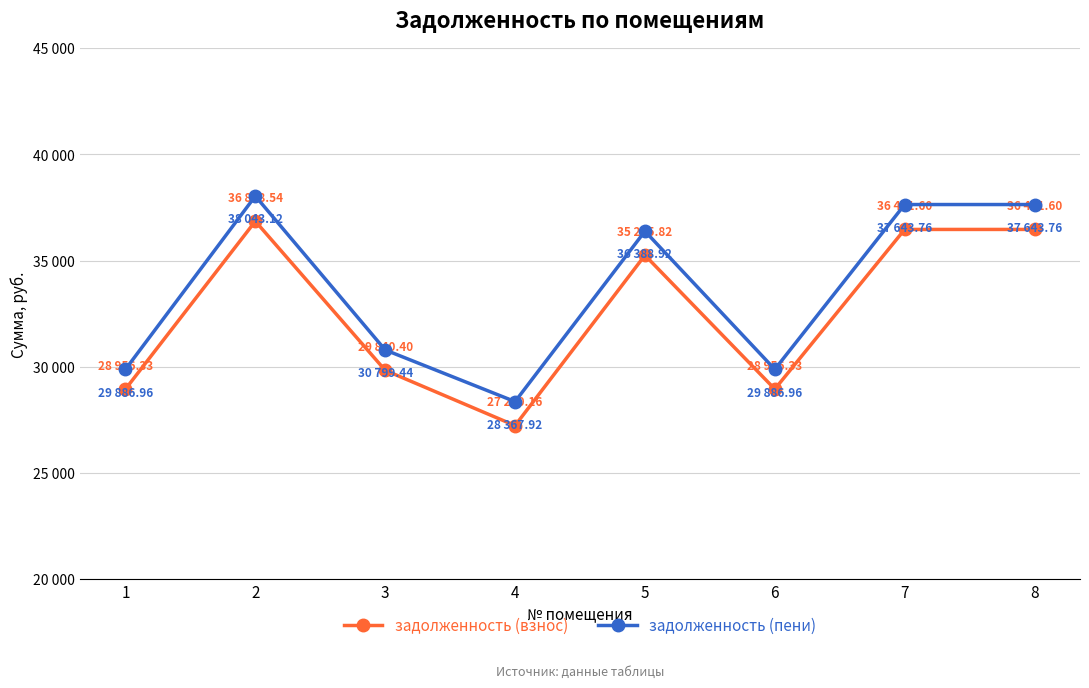

True or false: задолженность (взнос) has more than 2 points higher than both neighbors.

False